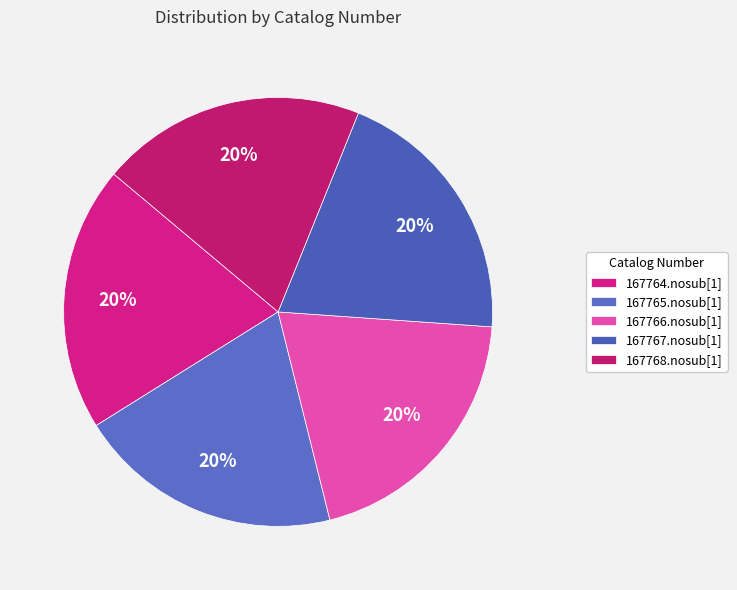

What is the smallest slice in the pie chart?

167764.nosub[1]